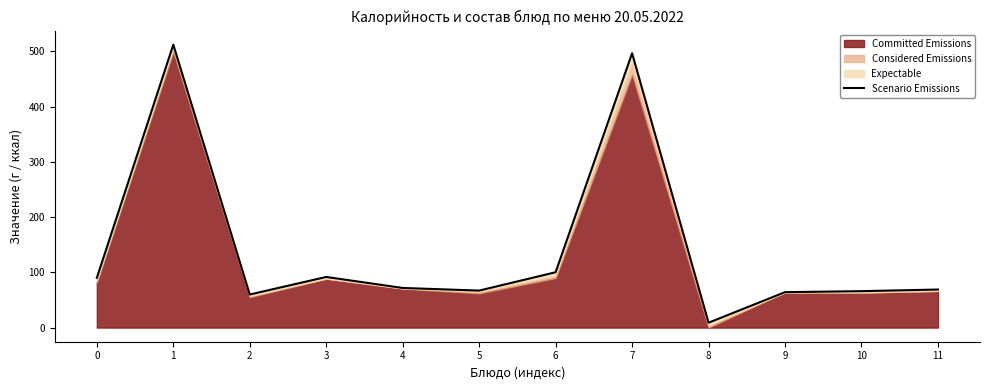

Rank the categories by value from lowest to highest.

8, 2, 9, 10, 5, 11, 4, 0, 3, 6, 7, 1